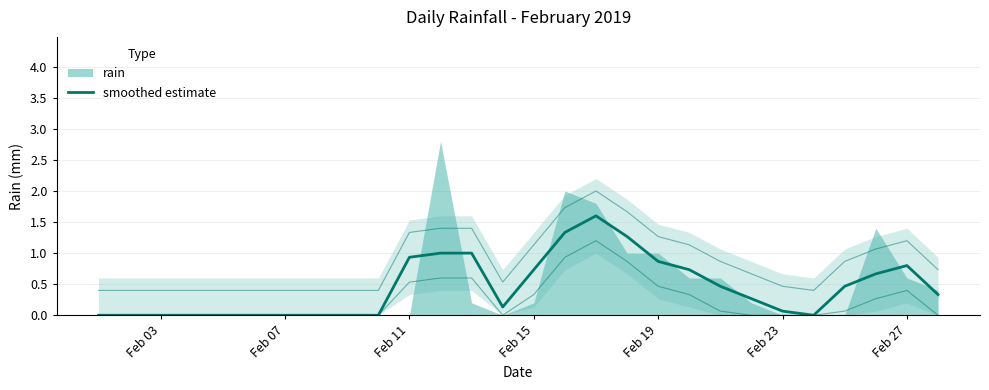

What is the label of the 7th point from the left?

Feb 07